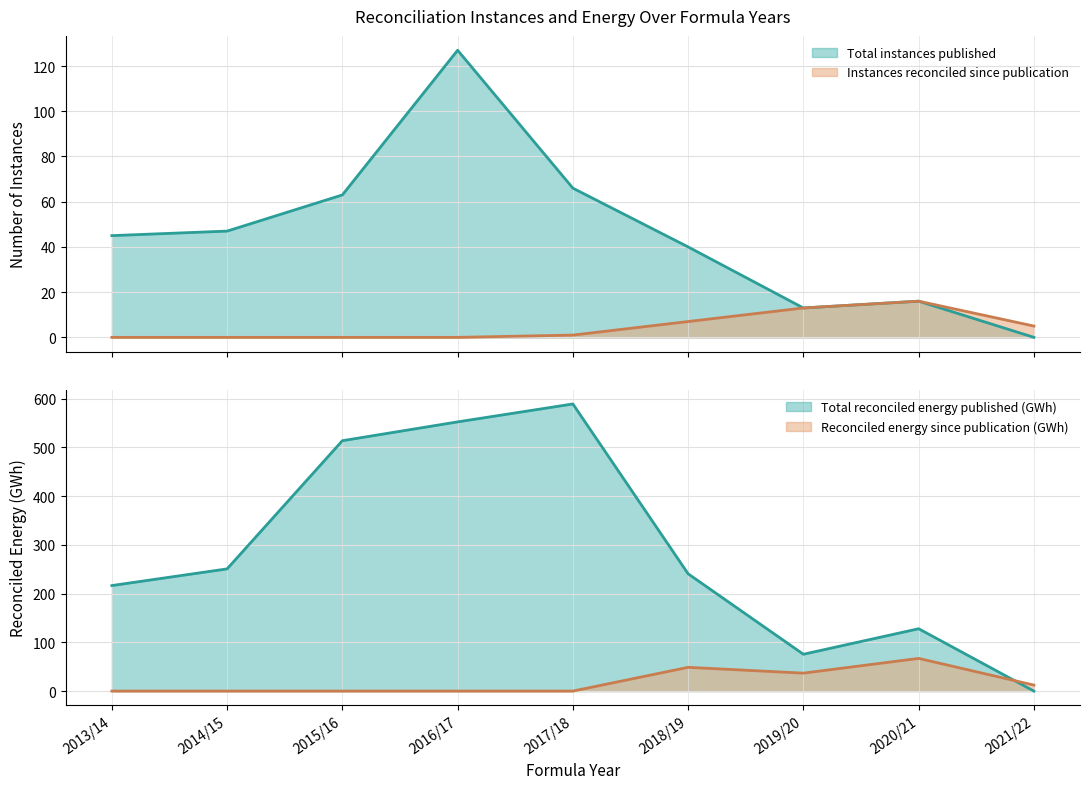

What is the difference between the highest and lowest values at 2015/16?

513.7